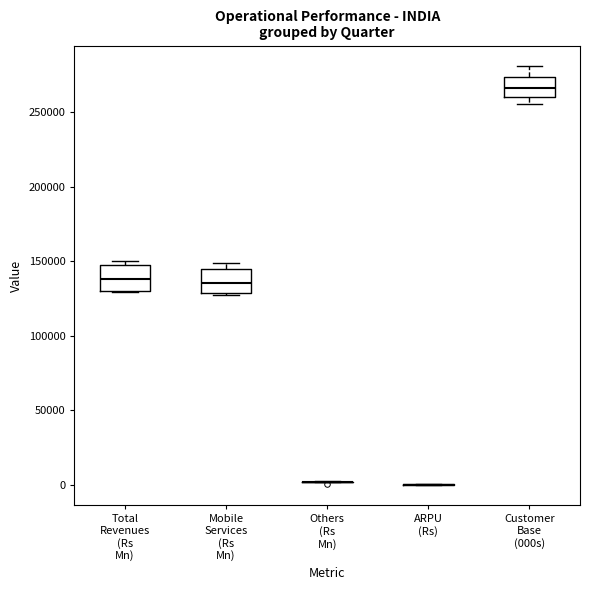

Where does the median line of the box for Total Revenues (Rs Mn) sit on the y-axis? The values are not printed on the chart, so give them approximately, as read against the axis.

140000